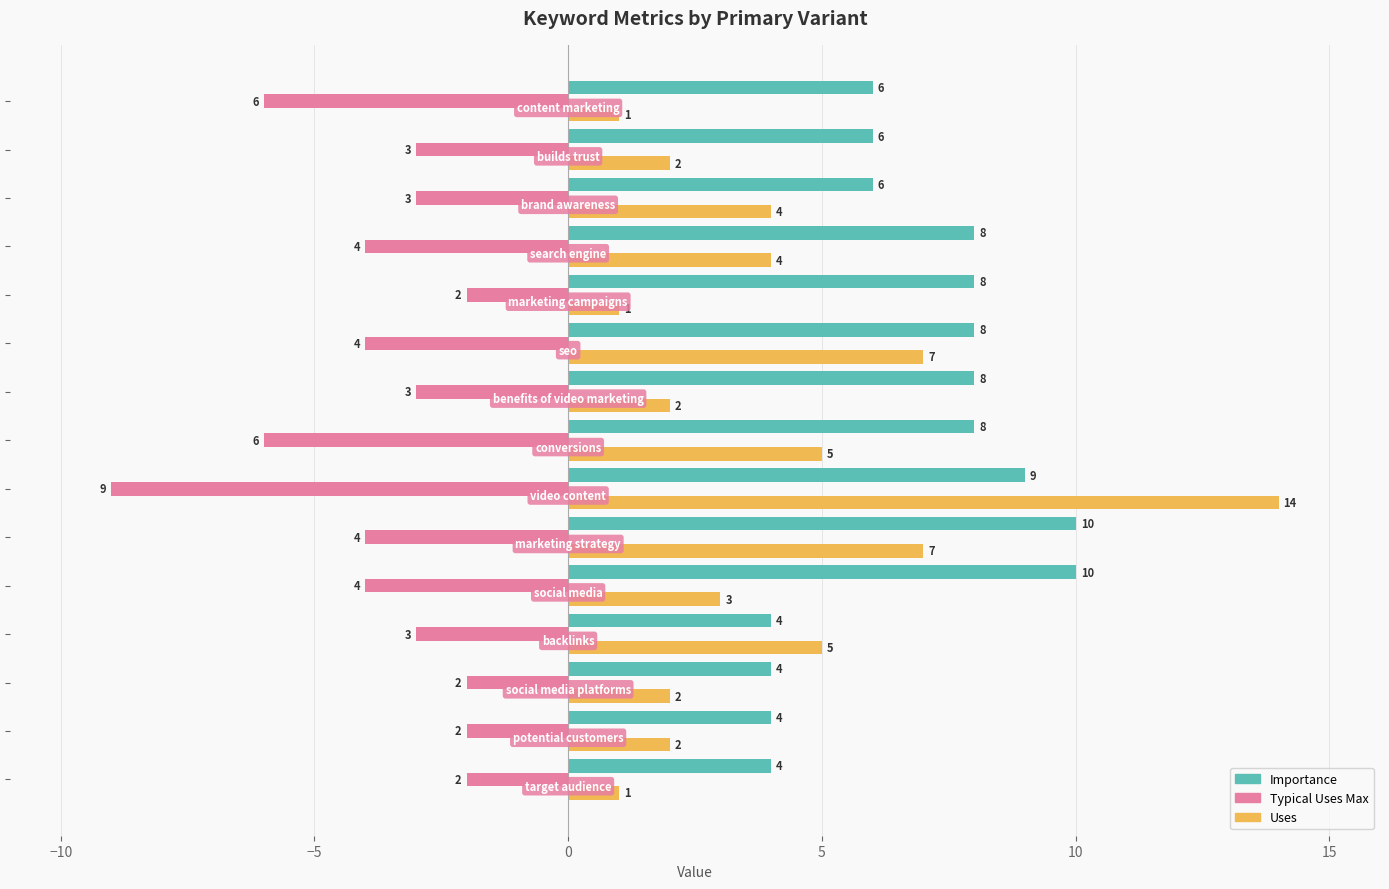

Which series has the largest total across all categories?

Importance